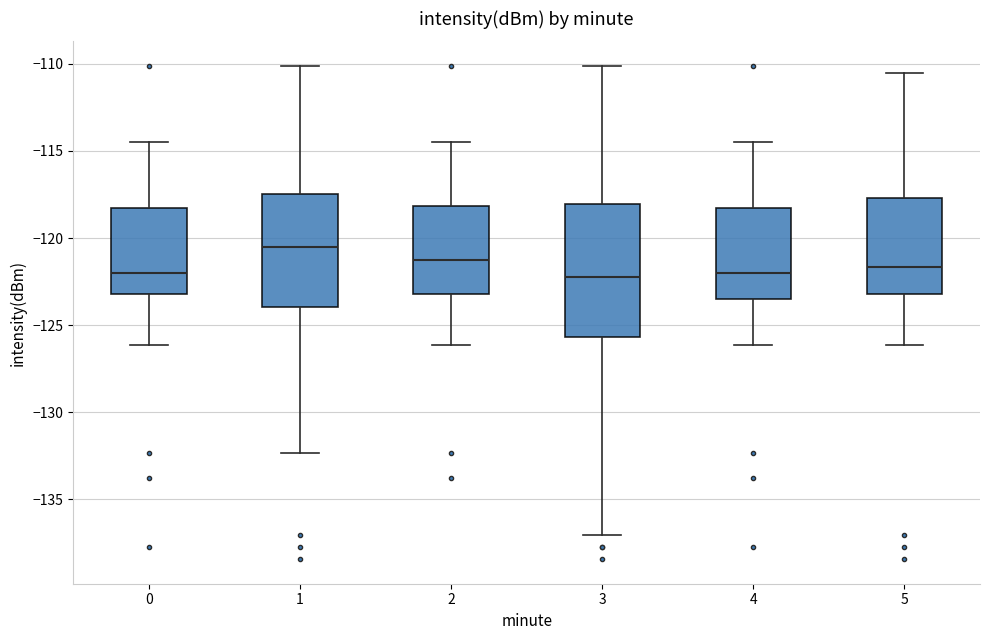

Which box is the tallest, from its lower edge to its upper edge?

3